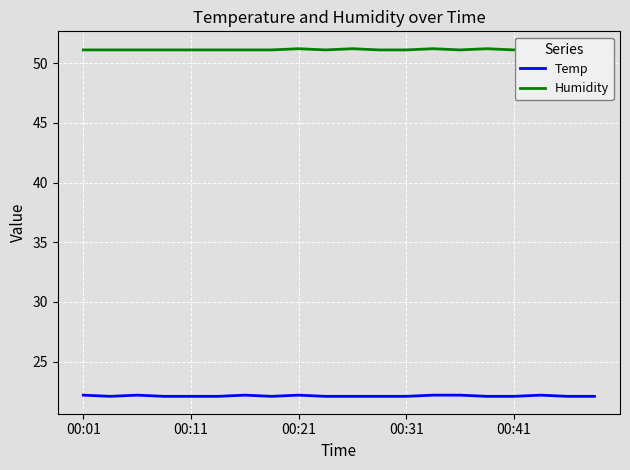

What is the minimum value for Temp?

22.1